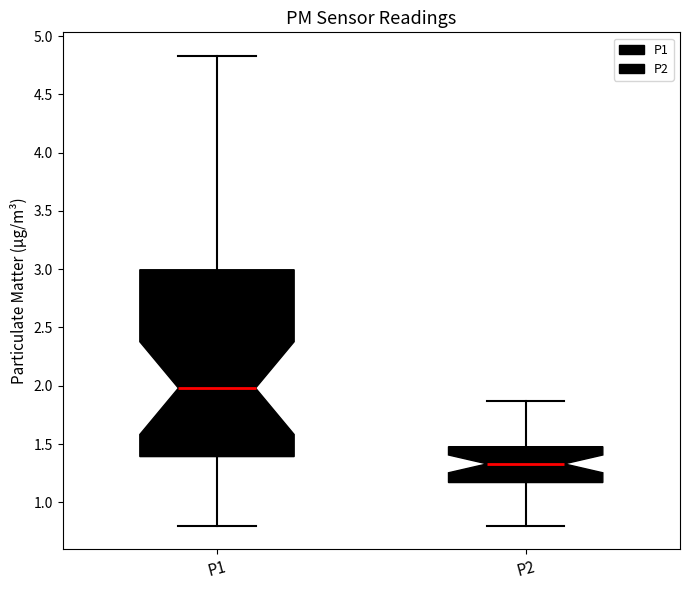

Reading left to right, transcribe this box plot: for each box, give where its median line is, the range the box spans, and where its two whiskers end, as read against the y-axis. The values are not printed on the chart, so give them approximately, as read against the axis.

P1: median 2.00, box 1.40 to 3.00, whiskers 0.80 to 4.85
P2: median 1.35, box 1.15 to 1.50, whiskers 0.80 to 1.85